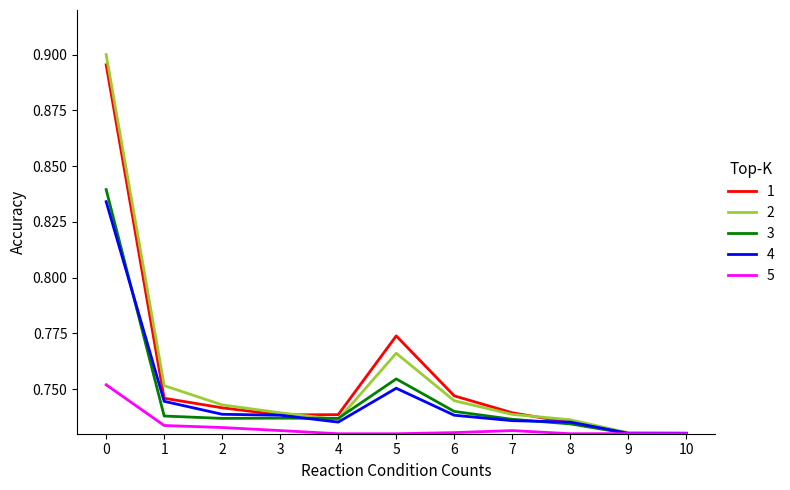

What is the total value across all series at 4?

3.7